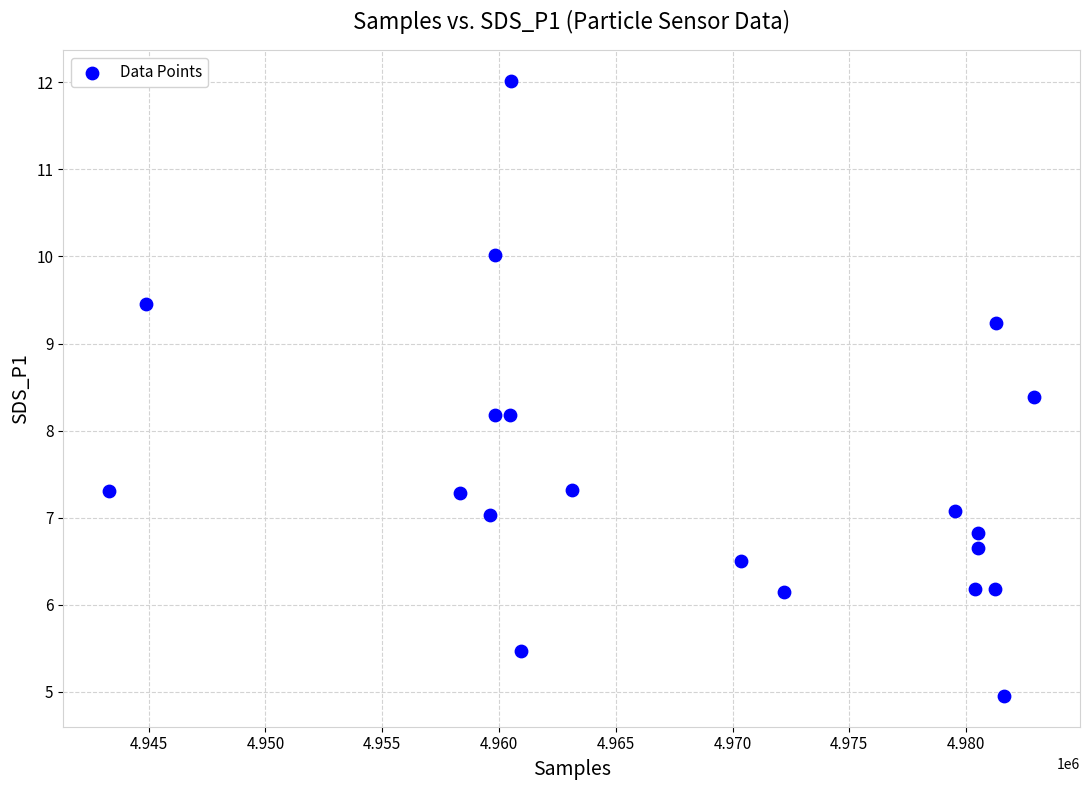

What is the range of Y values (max minus min)?

7.1